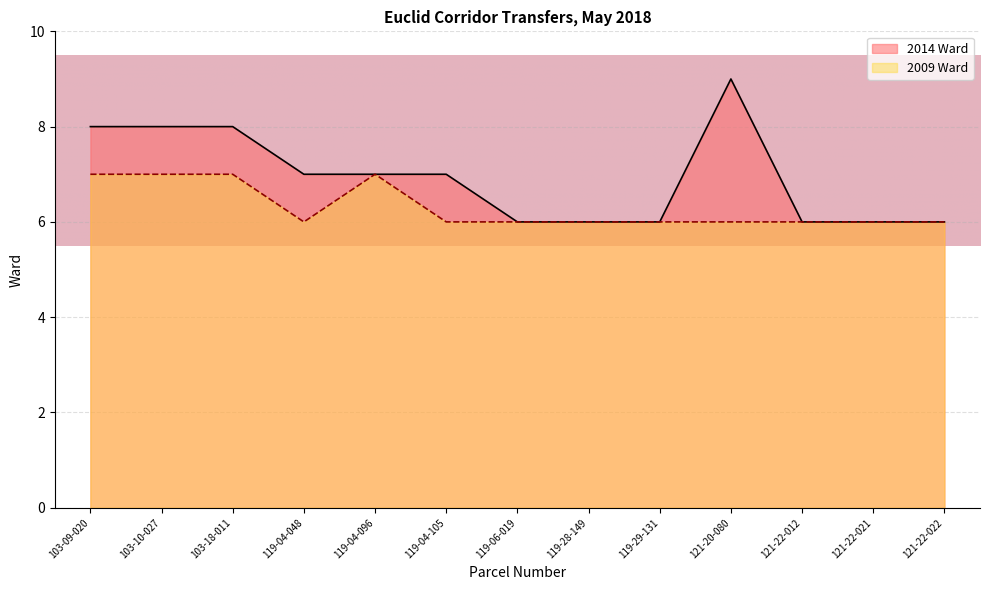

At how many categories does at least one series exceed 6?

7